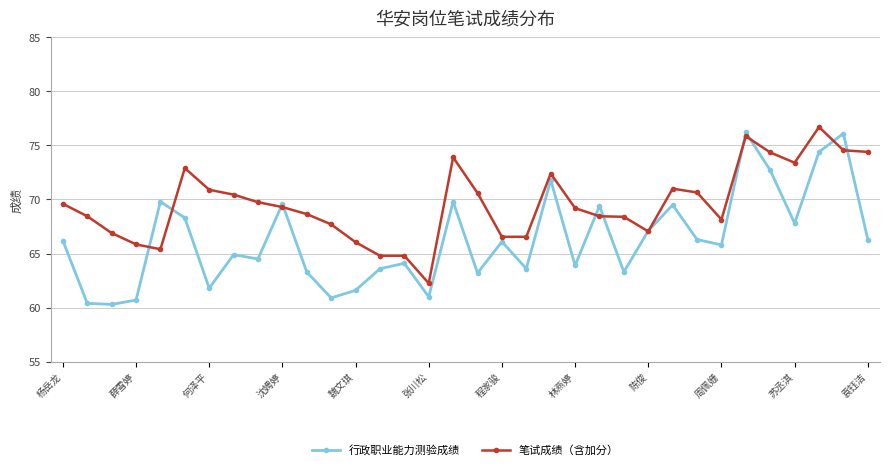

Which series has the largest range (max minus min)?

行政职业能力测验成绩